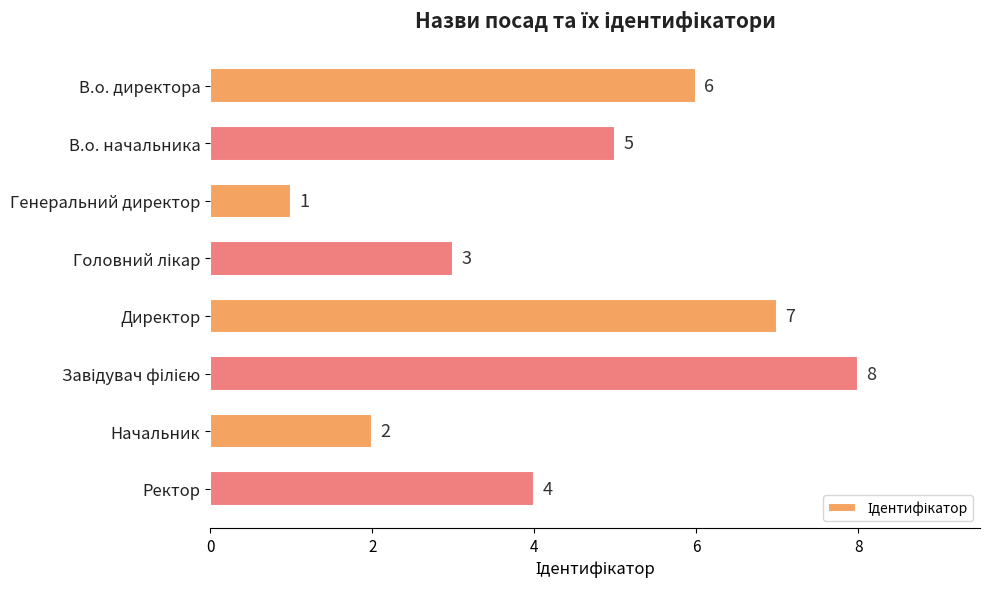

What is the difference between the second highest and minimum values?

6